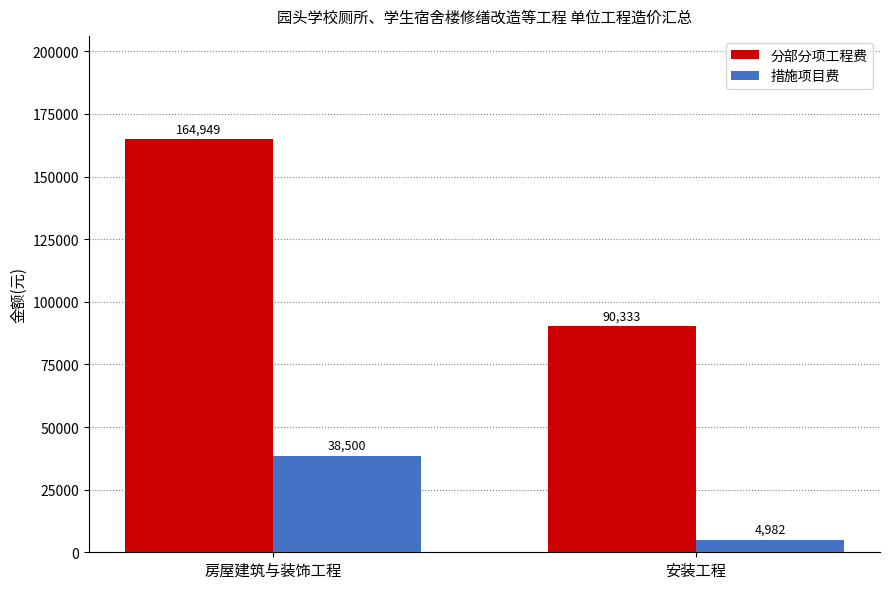

At which label does 措施项目费 reach its minimum?

安装工程